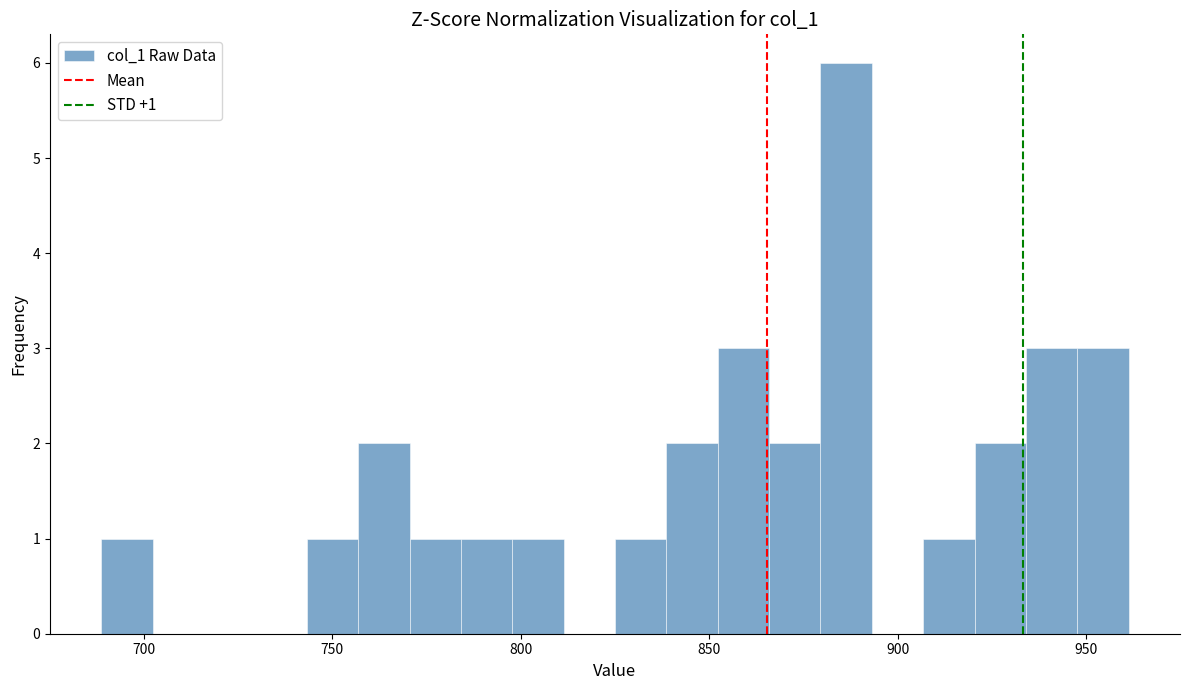

Around what value on the x-axis is the tallest bar? Give the approximate position of its centre, as read against the axis.

885